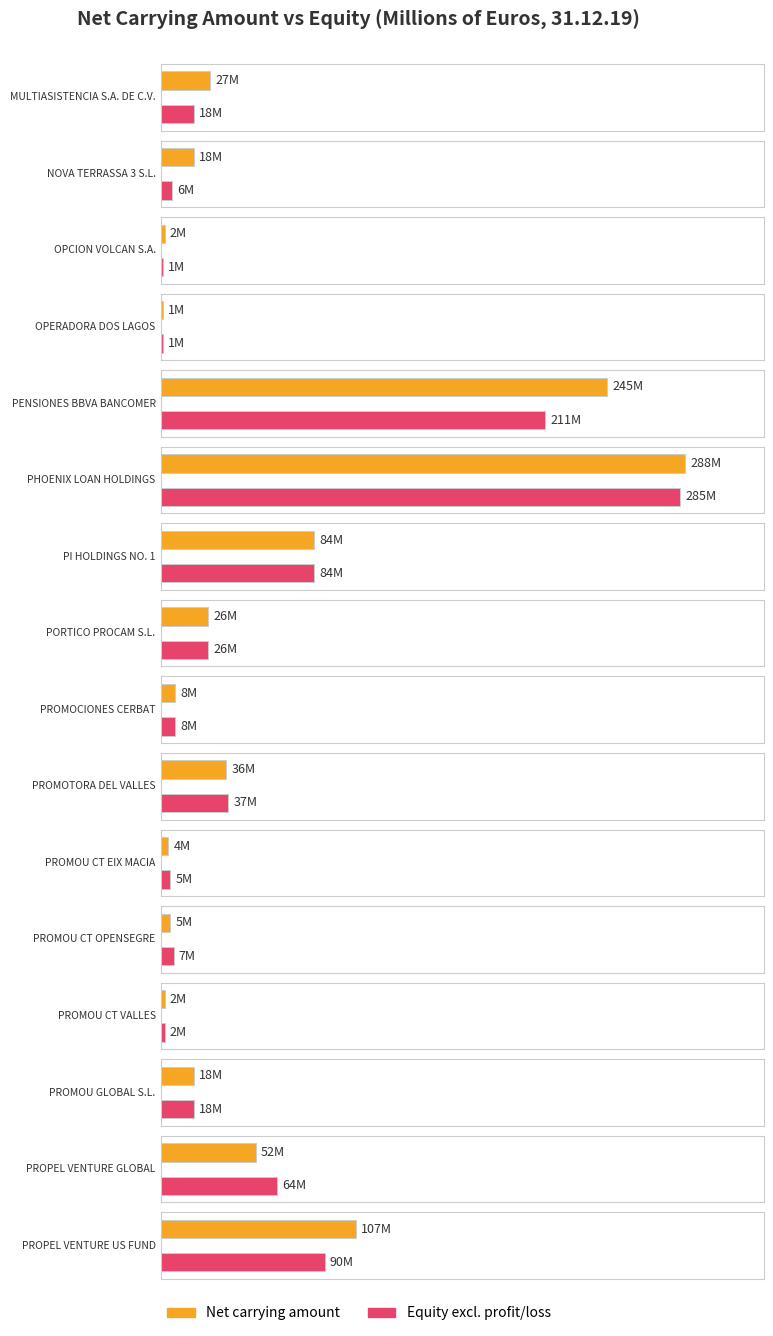

Reading left to right, what are all the values shown in this chart?

Net carrying amount: MULTIASISTENCIA S.A. DE C.V.=27	NOVA TERRASSA 3 S.L.=18	OPCION VOLCAN S.A.=2	OPERADORA DOS LAGOS=1	PENSIONES BBVA BANCOMER=245	PHOENIX LOAN HOLDINGS=288	PI HOLDINGS NO. 1=84	PORTICO PROCAM S.L.=26	PROMOCIONES CERBAT=8	PROMOTORA DEL VALLES=36	PROMOU CT EIX MACIA=4	PROMOU CT OPENSEGRE=5	PROMOU CT VALLES=2	PROMOU GLOBAL S.L.=18	PROPEL VENTURE GLOBAL=52	PROPEL VENTURE US FUND=107
Equity excluding profit (loss): MULTIASISTENCIA S.A. DE C.V.=18	NOVA TERRASSA 3 S.L.=6	OPCION VOLCAN S.A.=1	OPERADORA DOS LAGOS=1	PENSIONES BBVA BANCOMER=211	PHOENIX LOAN HOLDINGS=285	PI HOLDINGS NO. 1=84	PORTICO PROCAM S.L.=26	PROMOCIONES CERBAT=8	PROMOTORA DEL VALLES=37	PROMOU CT EIX MACIA=5	PROMOU CT OPENSEGRE=7	PROMOU CT VALLES=2	PROMOU GLOBAL S.L.=18	PROPEL VENTURE GLOBAL=64	PROPEL VENTURE US FUND=90